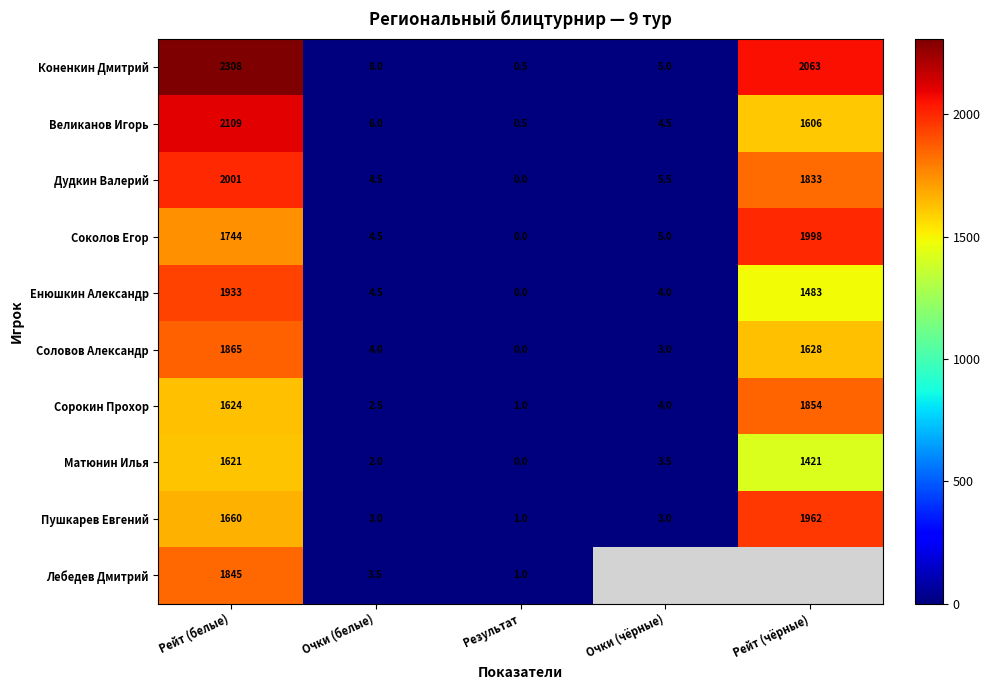

What value does the Соколов Егор series have at Очки (чёрные)?

5.0